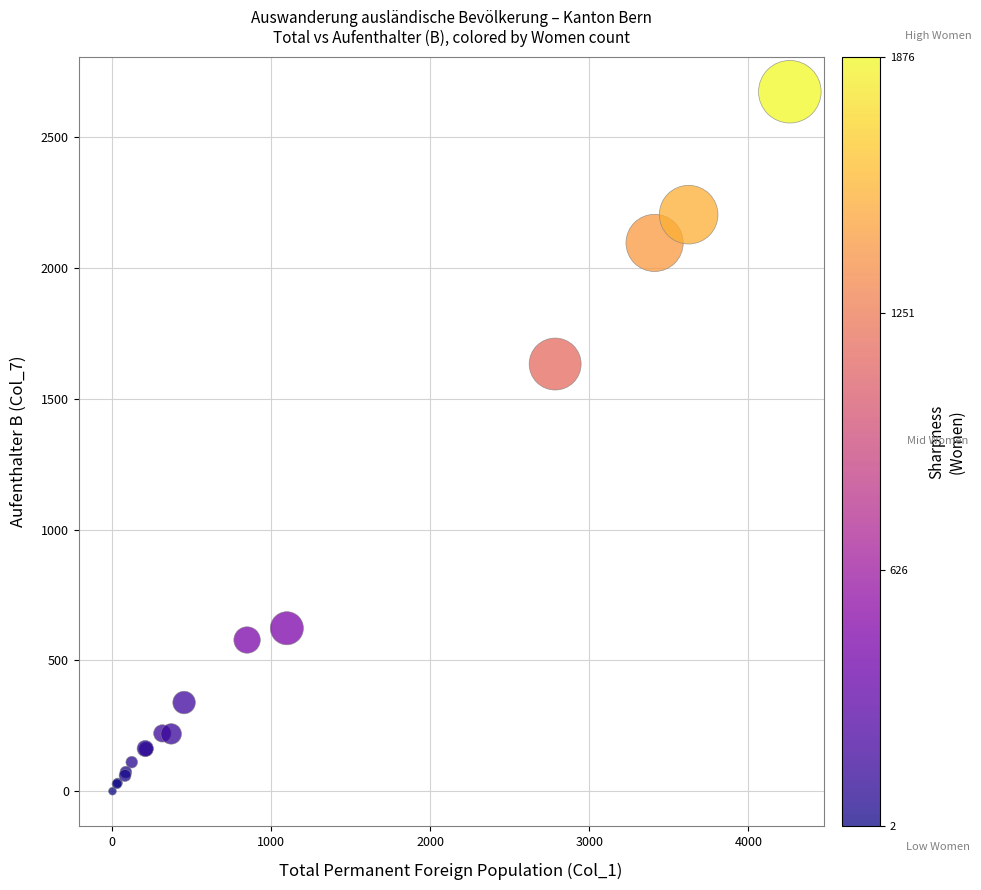

What Y value in the scatter plot is closest to 1337?

1633